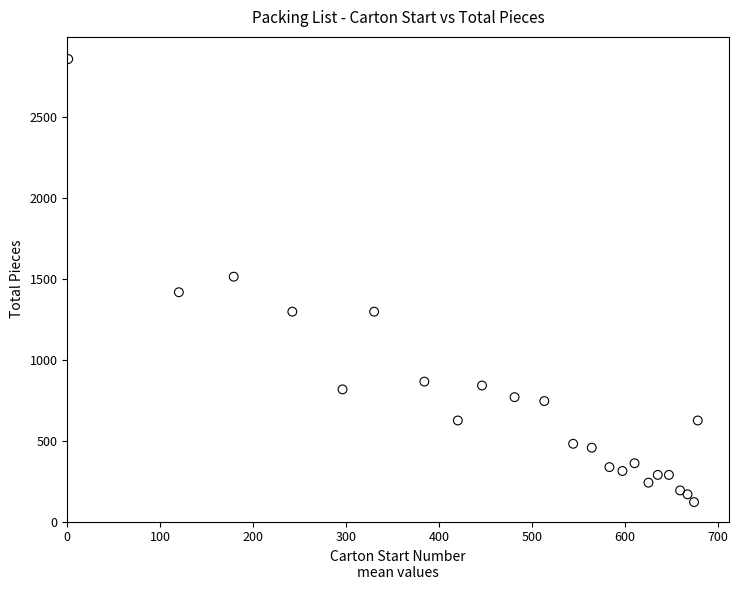

What is the range of Y values (max minus min)?

2736